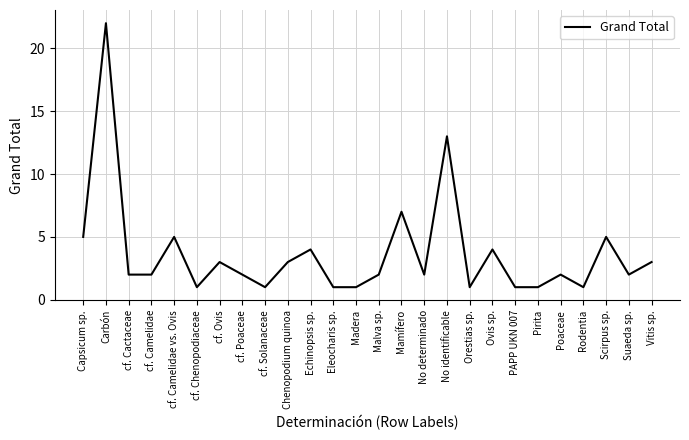

Reading right to left, extract all data points from this chart.

Vitis sp.=3	Suaeda sp.=2	Scirpus sp.=5	Rodentia=1	Poaceae=2	Pirita=1	PAPP UKN 007=1	Ovis sp.=4	Orestias sp.=1	No identificable=13	No determinado=2	Mamífero=7	Malva sp.=2	Madera=1	Eleocharis sp.=1	Echinopsis sp.=4	Chenopodium quinoa=3	cf. Solanaceae=1	cf. Poaceae=2	cf. Ovis=3	cf. Chenopodiaceae=1	cf. Camelidae vs. Ovis=5	cf. Camelidae=2	cf. Cactaceae=2	Carbón=22	Capsicum sp.=5